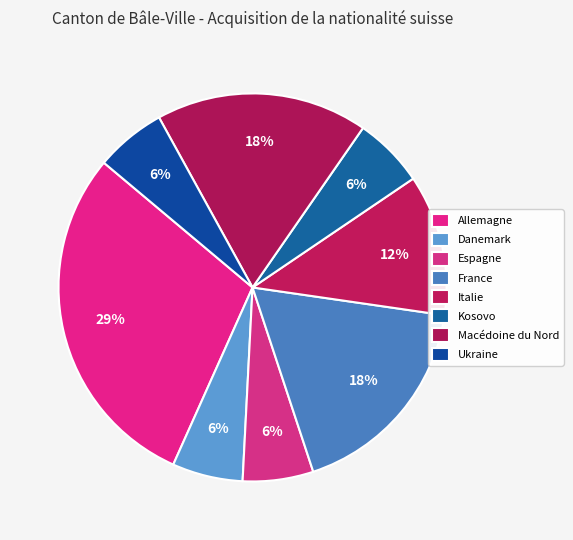

Which category has the smallest portion of the pie?

Danemark